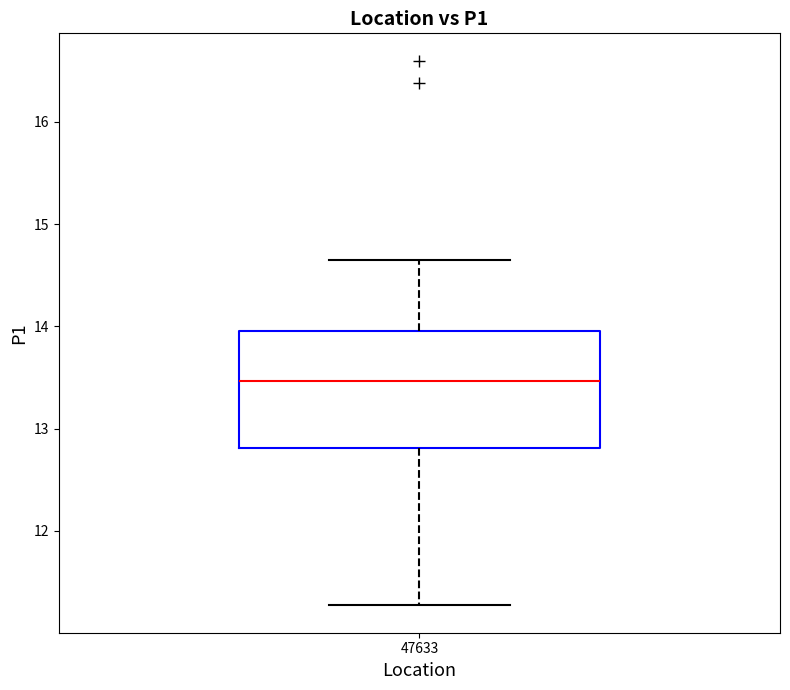

Transcribe this box plot: give where the median line is, the range the box spans, and where the two whiskers end, as read against the y-axis. The values are not printed on the chart, so give them approximately, as read against the axis.

median 13.5, box 12.8 to 14.0, whiskers 11.3 to 14.7